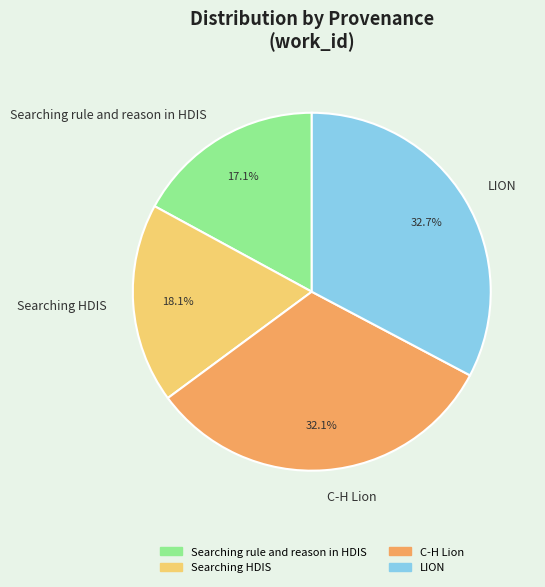

What percentage is the C-H Lion slice, to the nearest percent?

32%